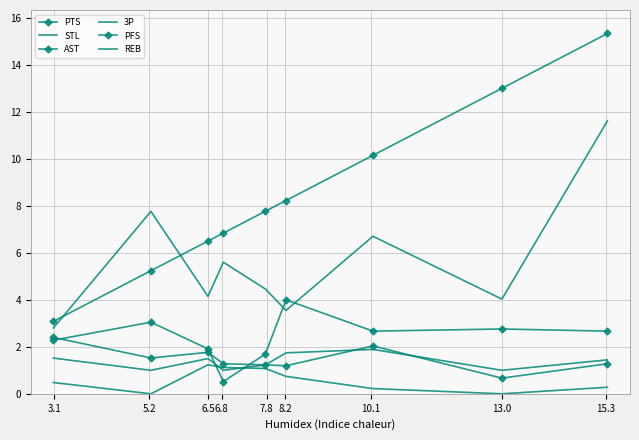

What is the sum of all 3P values?

5.2